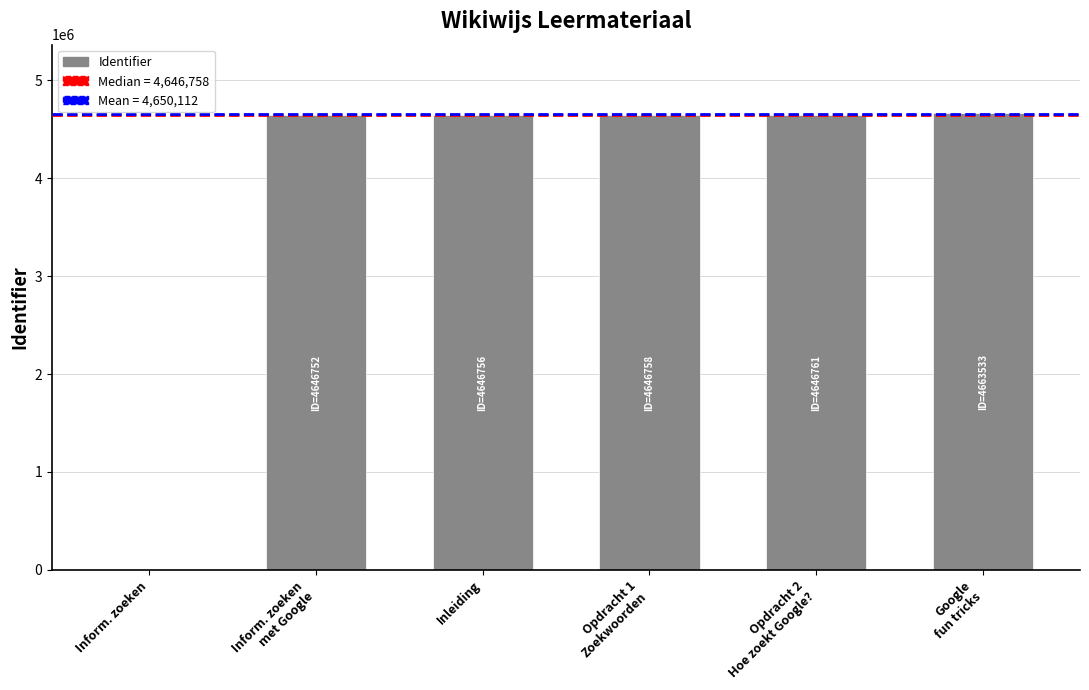

True or false: the data shows 0 at Inform. zoeken.

True